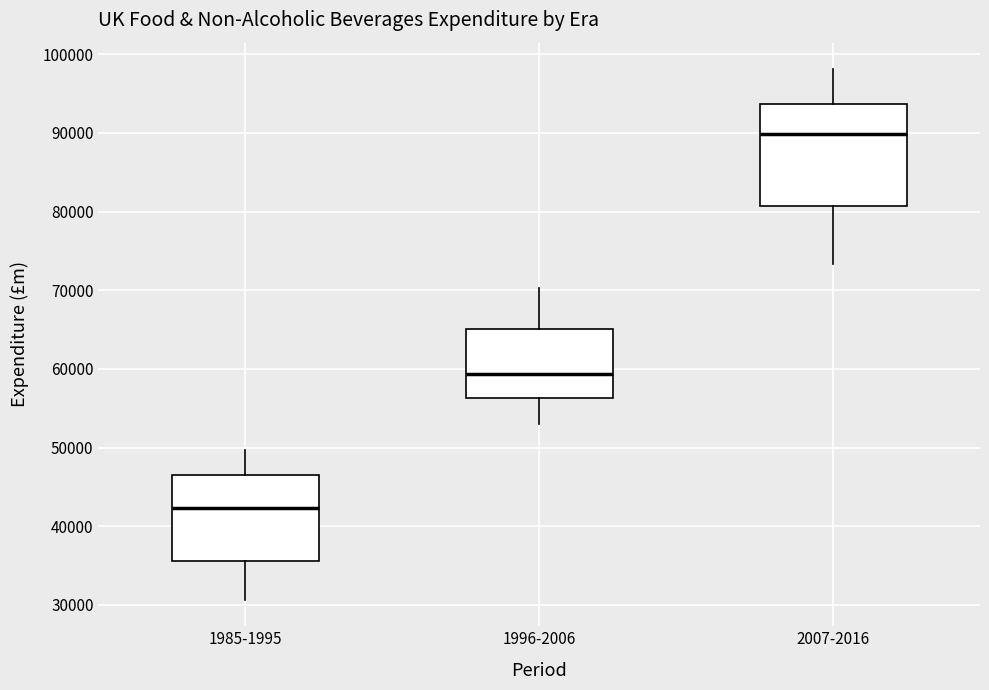

Reading left to right, read every box against the y-axis: the position of its median line, the range the box covers, and the ends of its whiskers. The values are not printed on the chart, so give them approximately, as read against the axis.

1985-1995: median 42000, box 36000 to 47000, whiskers 31000 to 50000
1996-2006: median 59000, box 56000 to 65000, whiskers 53000 to 70000
2007-2016: median 90000, box 81000 to 94000, whiskers 73000 to 98000